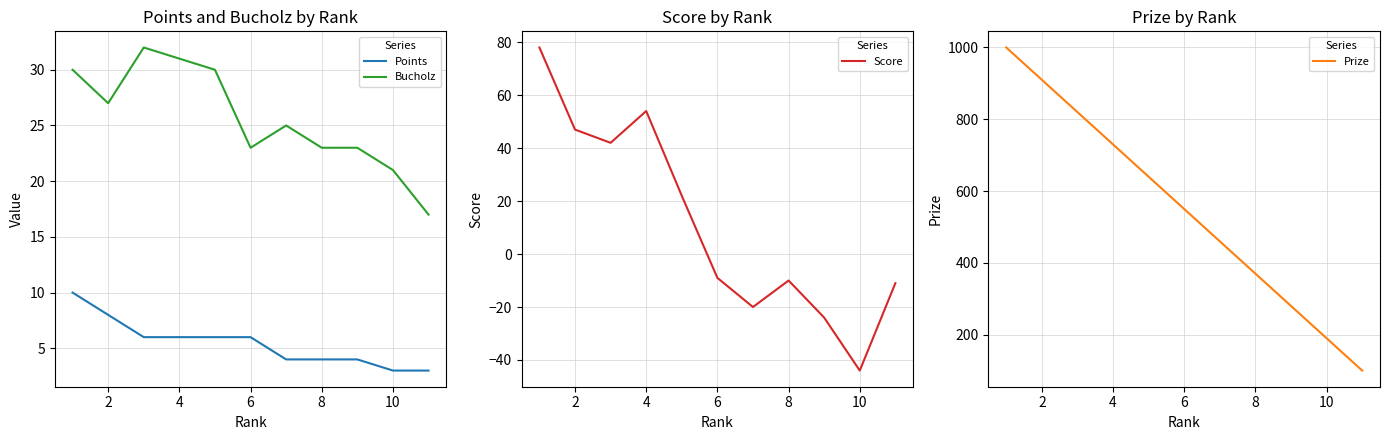

Does the chart display data point markers on the line(s)?

No